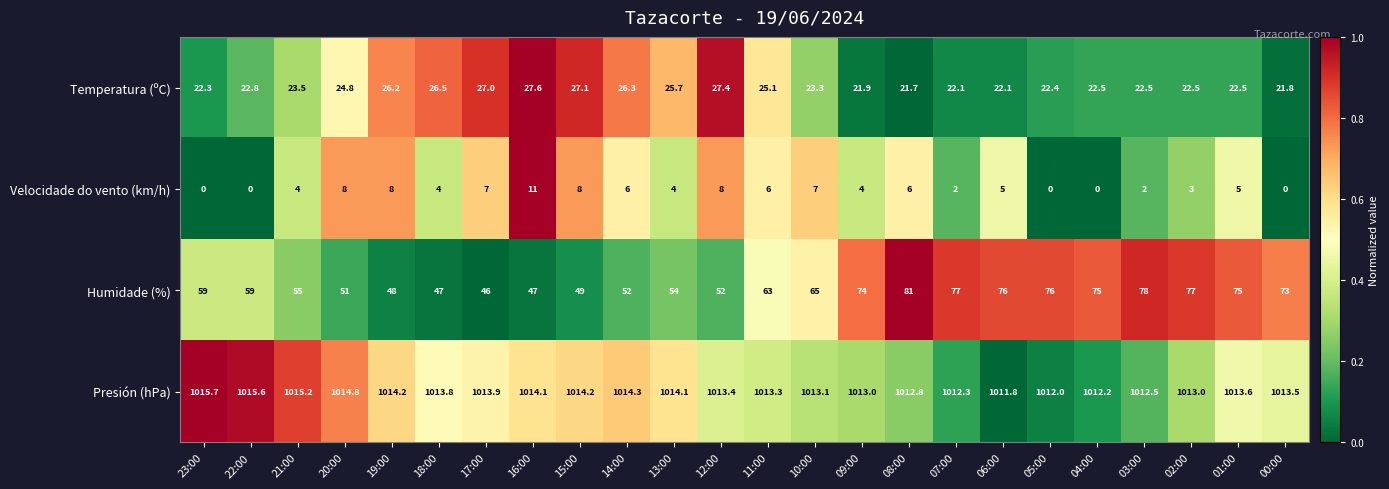

How many data points does each series have?

24